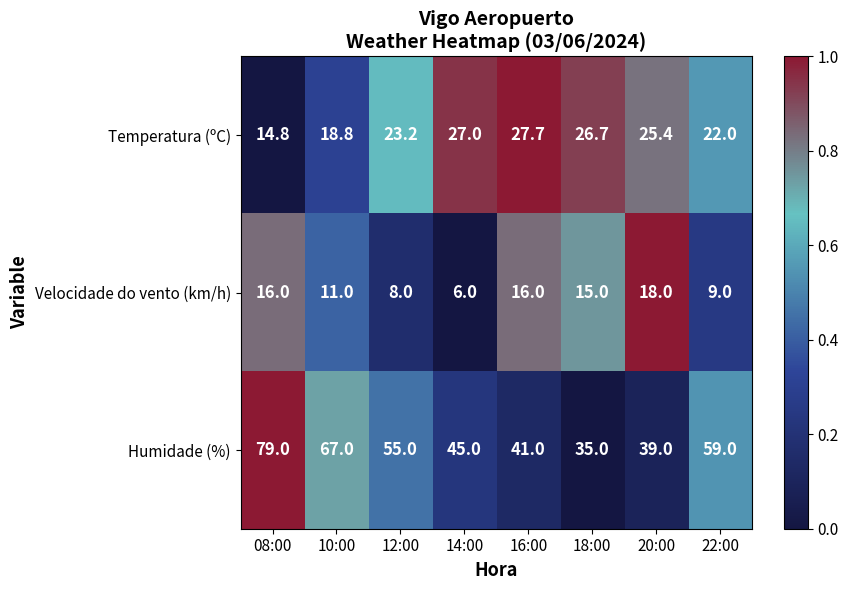

Reading left to right, what are all the values shown in this chart?

Temperatura (ºC): 08:00=14.8	10:00=18.8	12:00=23.2	14:00=27.0	16:00=27.7	18:00=26.7	20:00=25.4	22:00=22.0
Velocidade do vento (km/h): 08:00=16.0	10:00=11.0	12:00=8.0	14:00=6.0	16:00=16.0	18:00=15.0	20:00=18.0	22:00=9.0
Humidade (%): 08:00=79.0	10:00=67.0	12:00=55.0	14:00=45.0	16:00=41.0	18:00=35.0	20:00=39.0	22:00=59.0